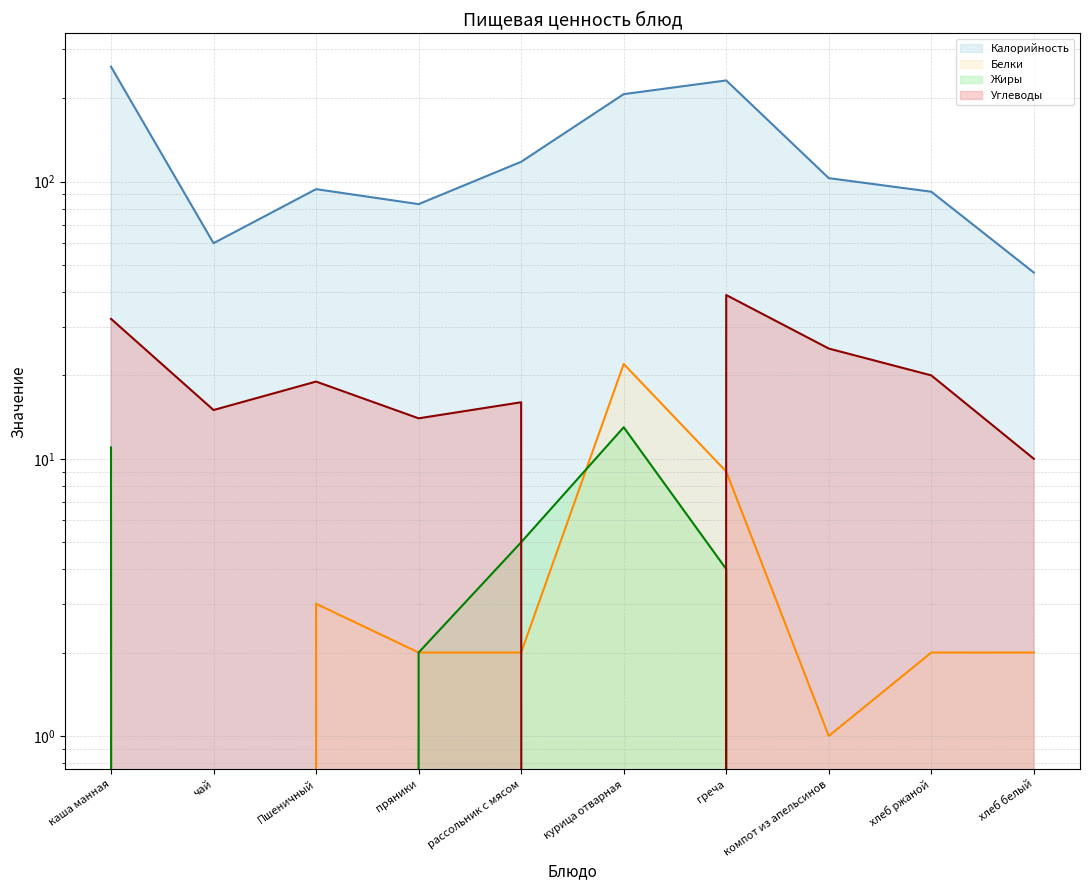

What is the label of the 1st point from the left?

каша манная